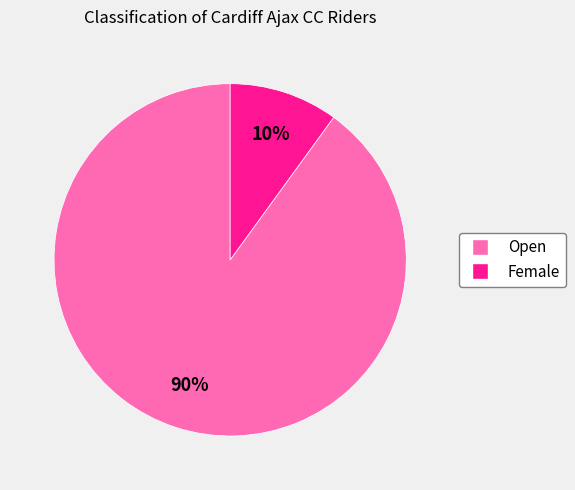

Count the number of slices in the pie.

2